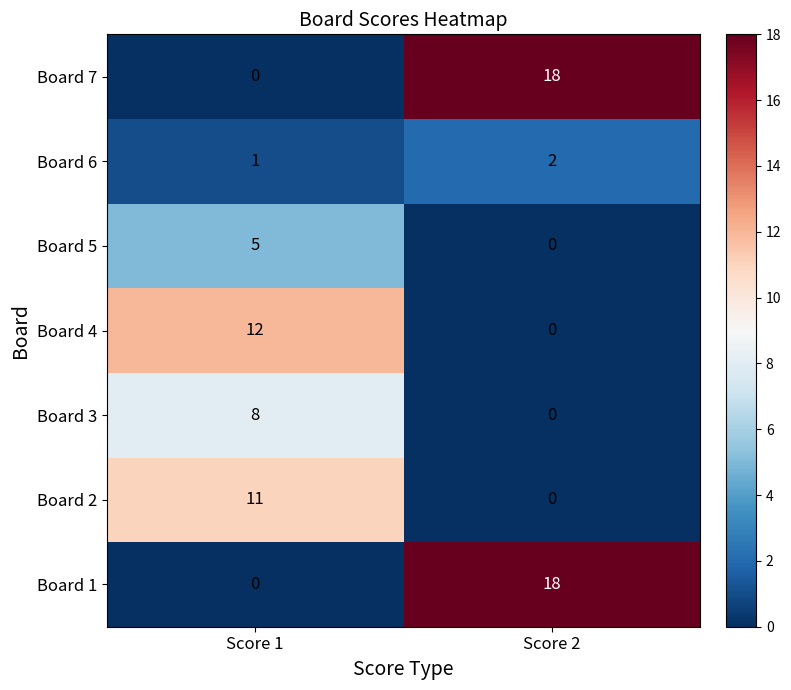

What is the spread (max minus min) of values at Score 1?

12